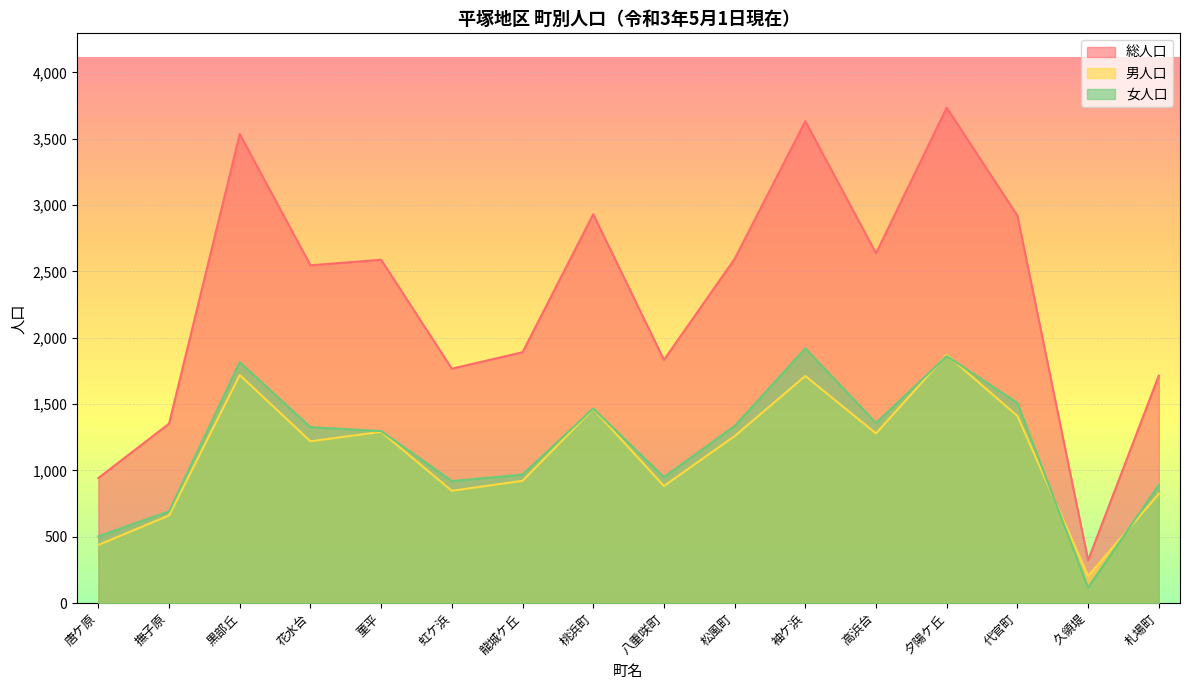

What are all the series names shown in the legend?

総人口, 男人口, 女人口